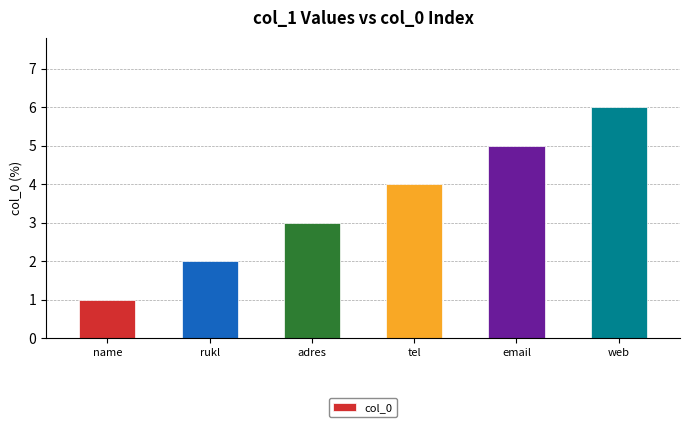

Reading left to right, list all the values displayed in this chart.

name=1	rukl=2	adres=3	tel=4	email=5	web=6